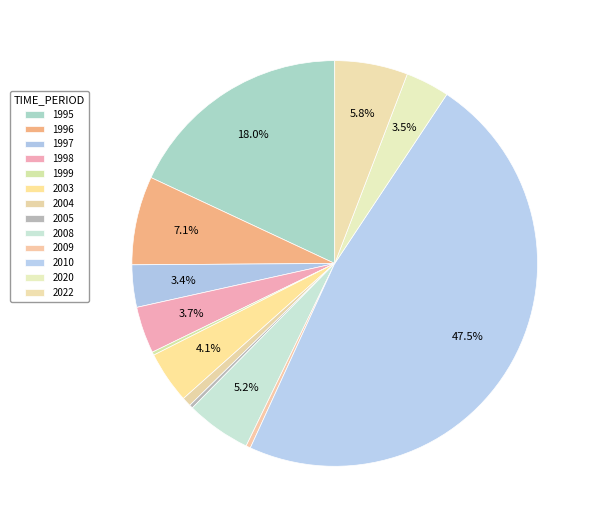

Is the sum of 1999 and 2008 greater than half?

No